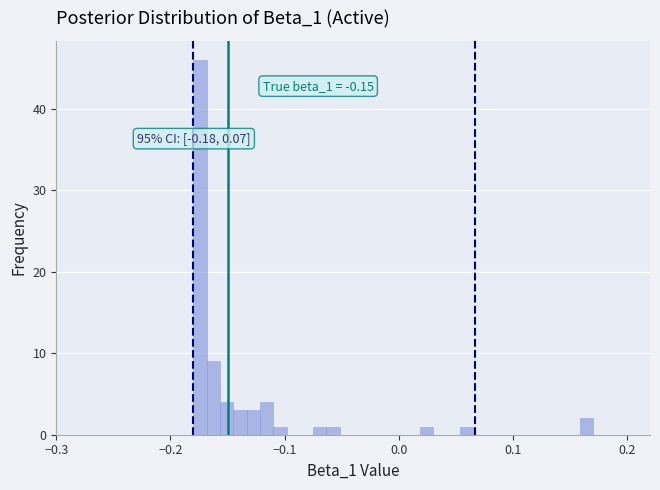

Around what value on the x-axis is the tallest bar? Give the approximate position of its centre, as read against the axis.

-0.17